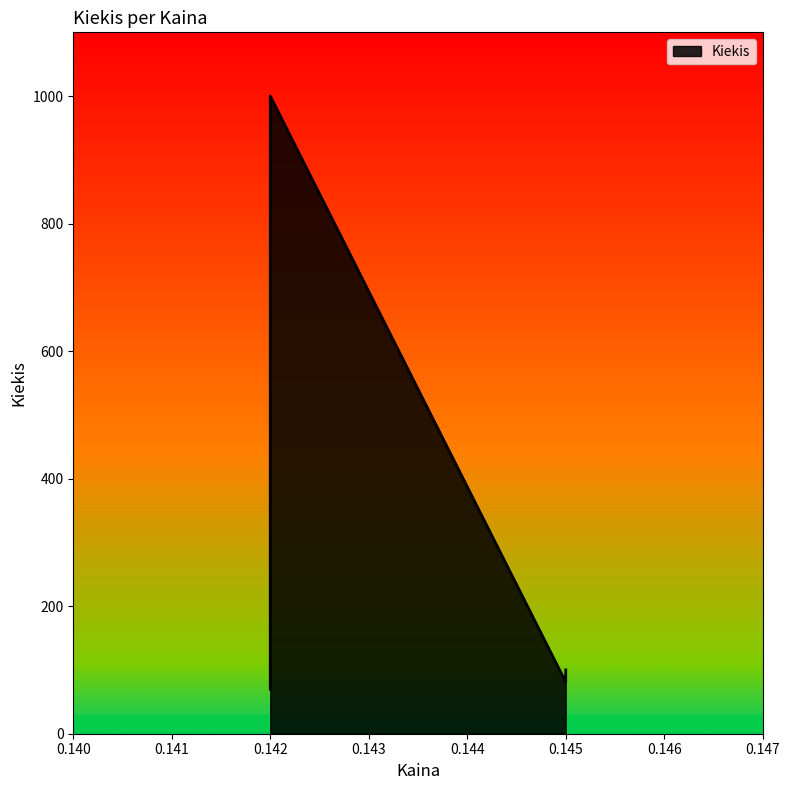

How many categories are shown in the chart?

4